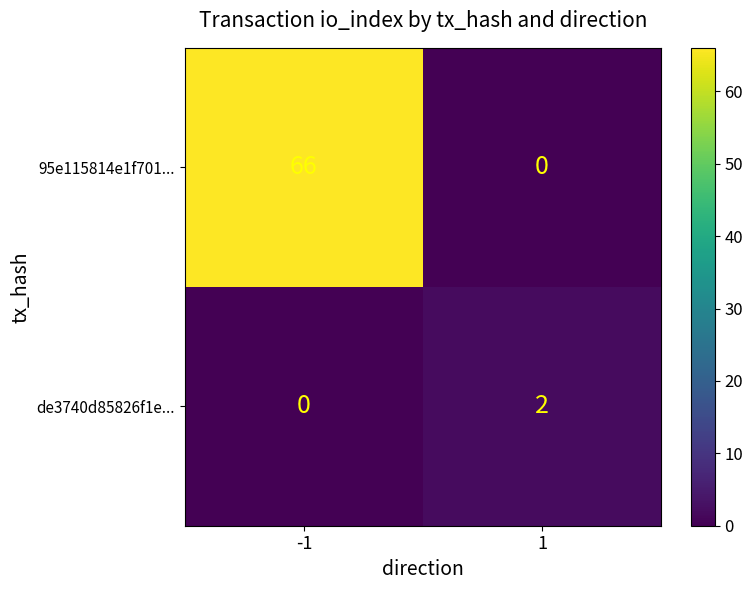

Reading left to right, what are all the values shown in this chart?

95e115814e1f701...: -1=66	1=0
de3740d85826f1e...: -1=0	1=2